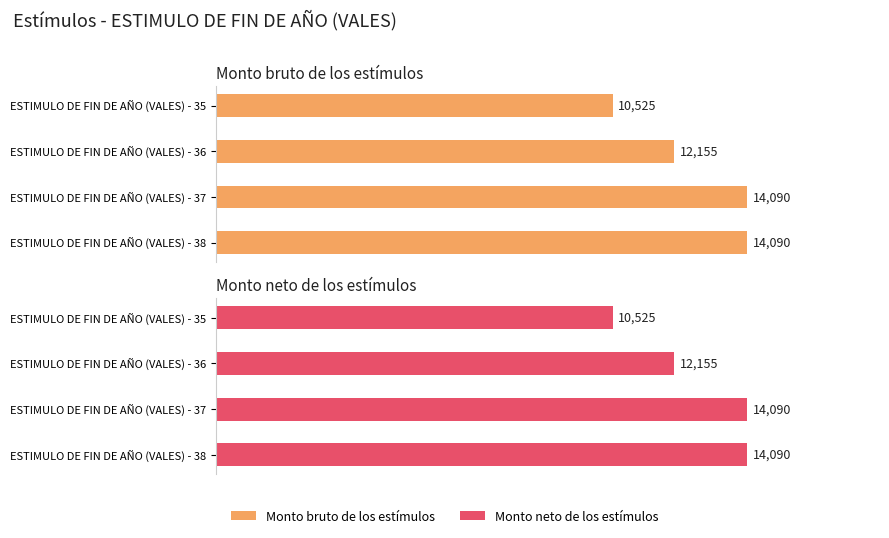

What is the sum of all Monto neto de los estímulos values?

50860